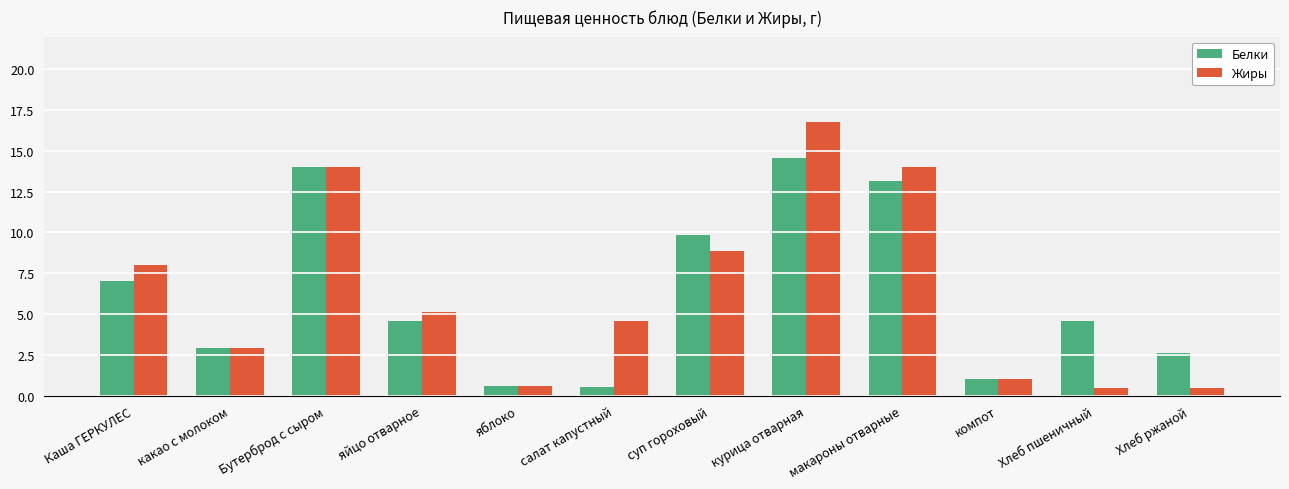

How many distinct data groups are displayed?

2